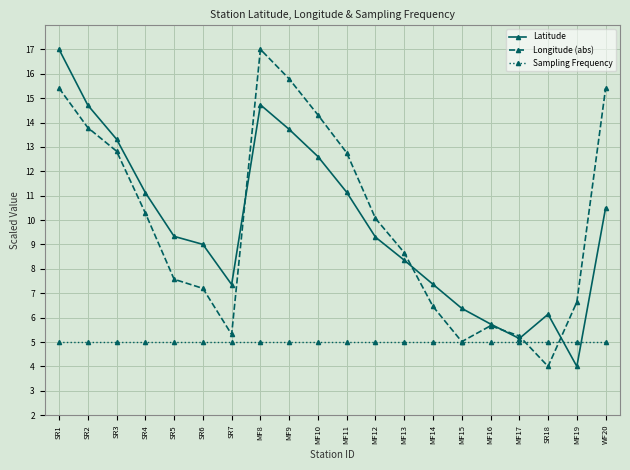

What position from the left is MF16?

16